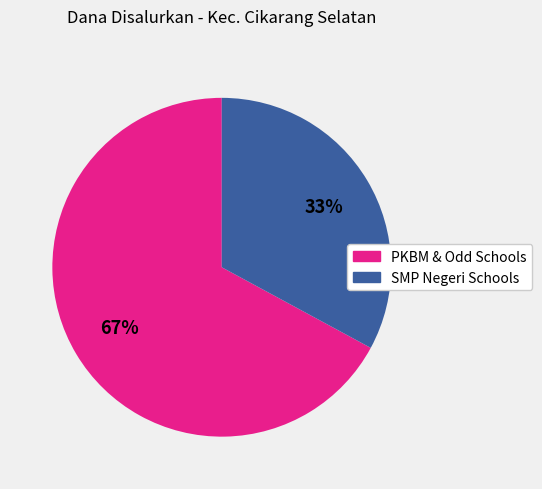

Does any single category account for the majority?

Yes